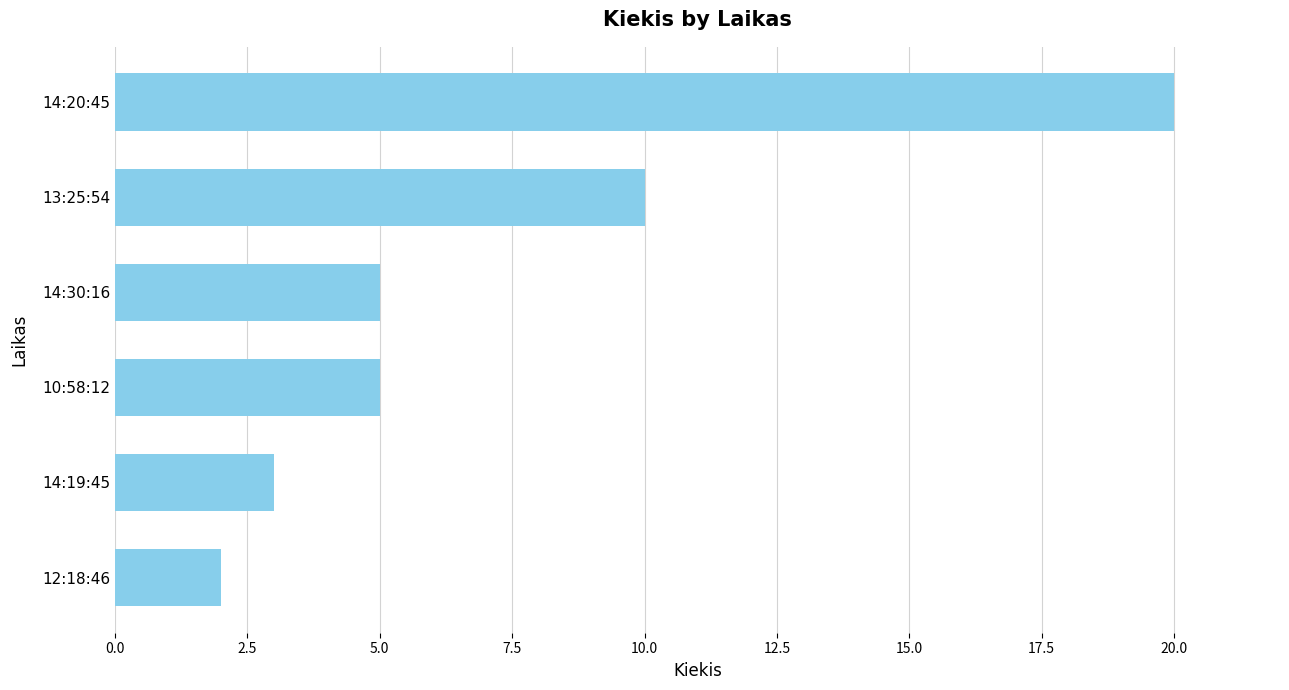

Are the bars grouped side by side (vs. stacked)?

No